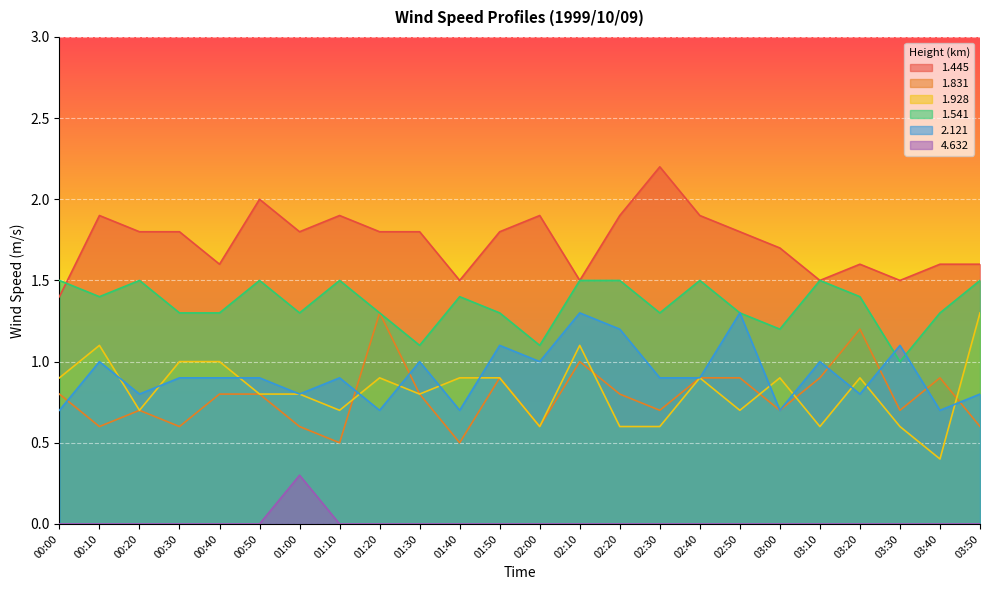

At which label does 1.928 reach its peak?

03:50